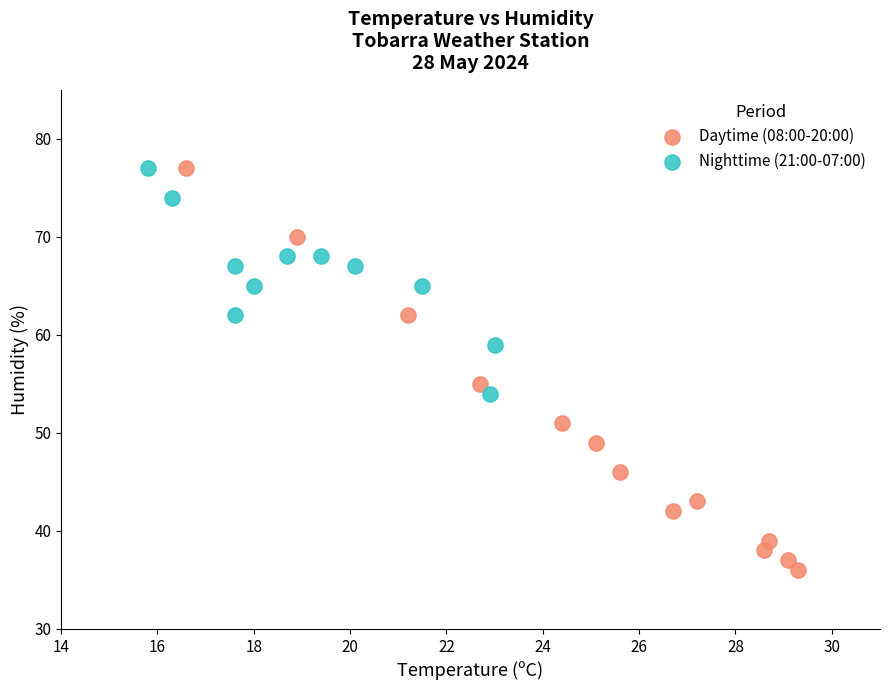

What are all the series names shown in the legend?

Daytime (08:00-20:00), Nighttime (21:00-07:00)